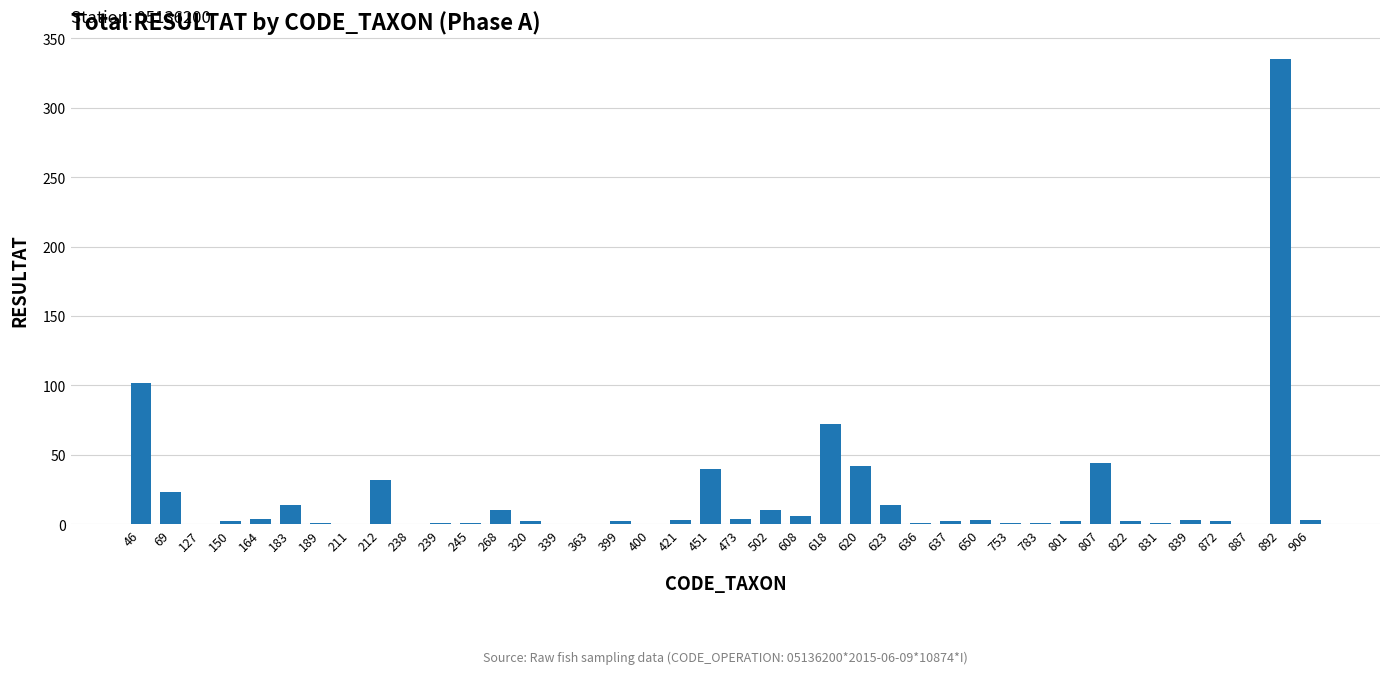

The chart shows a value of -104 at 400. True or false?

False